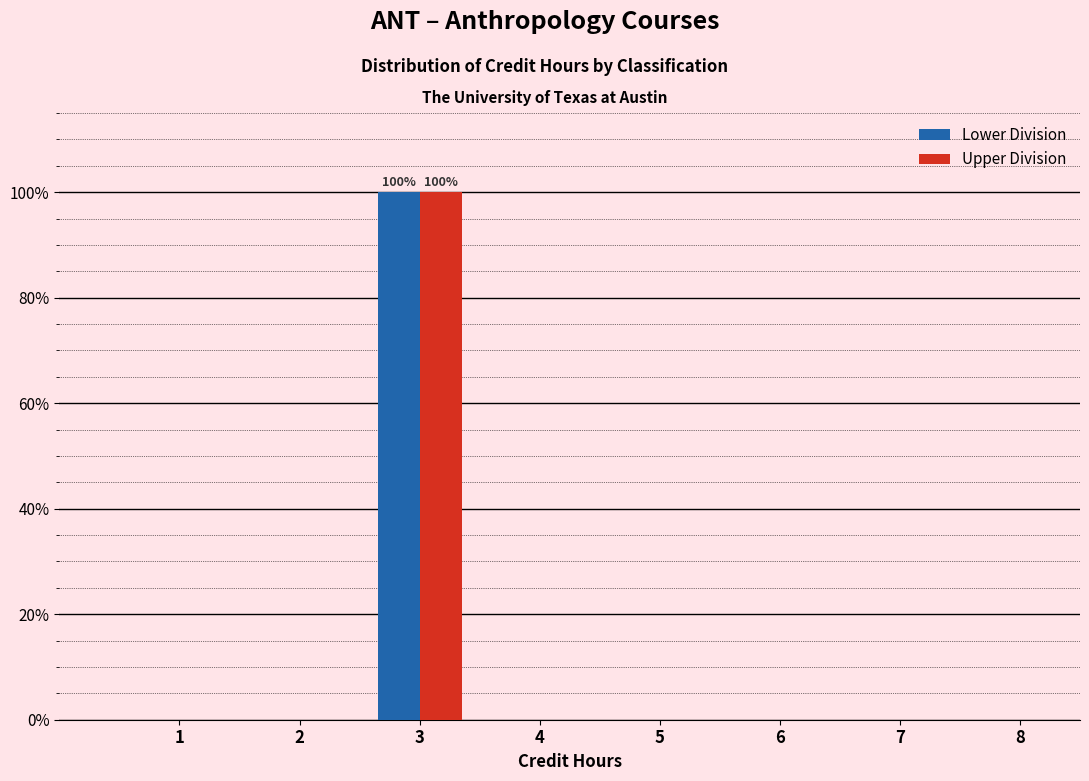

What are all the series names shown in the legend?

Lower Division, Upper Division